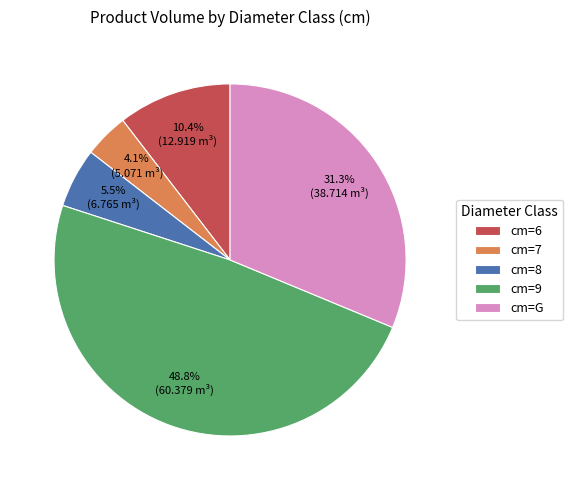

Rank the categories by value from highest to lowest.

cm=9, cm=G, cm=6, cm=8, cm=7